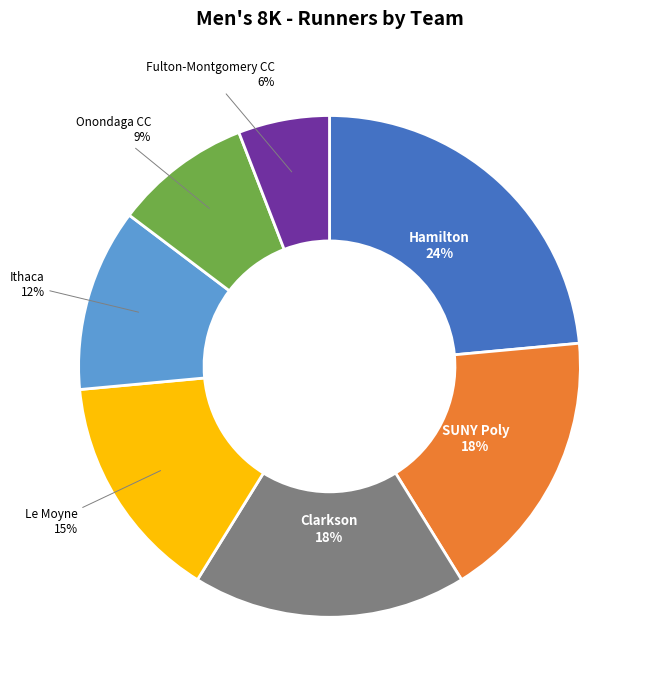

Is it true that Hamilton is 31% of the pie?

False